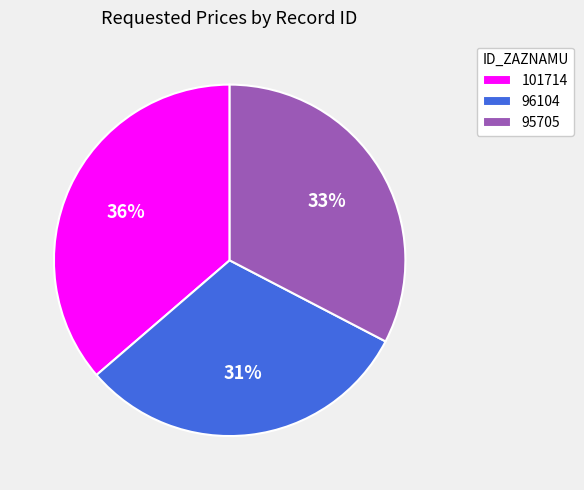

Is the sum of 95705 and 101714 greater than half?

Yes